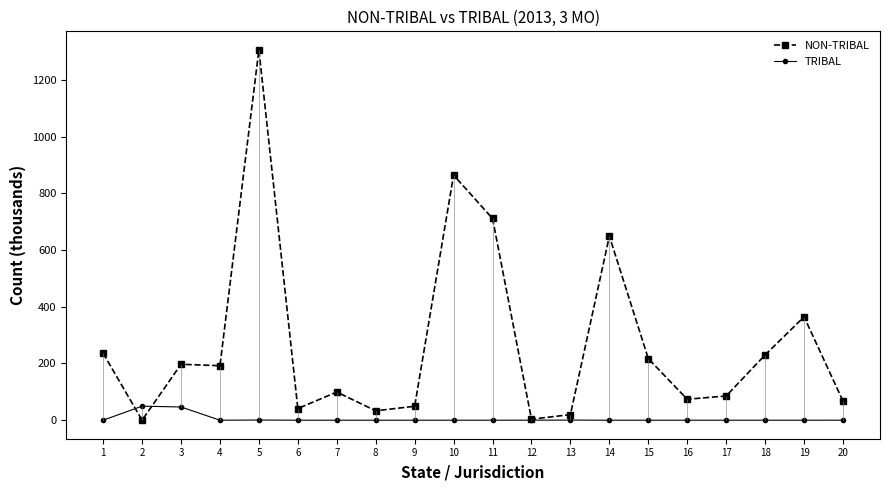

Does the chart display data point markers on the line(s)?

Yes